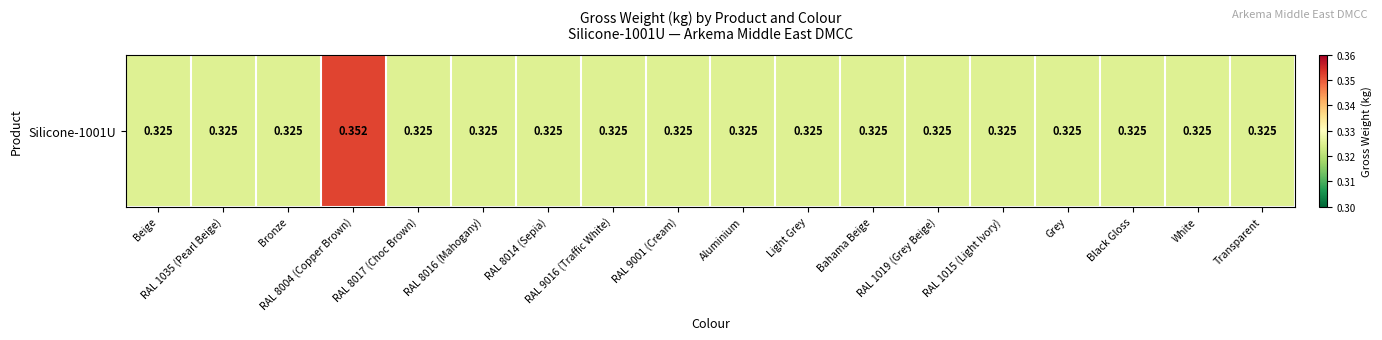

How many categories are shown in the chart?

18